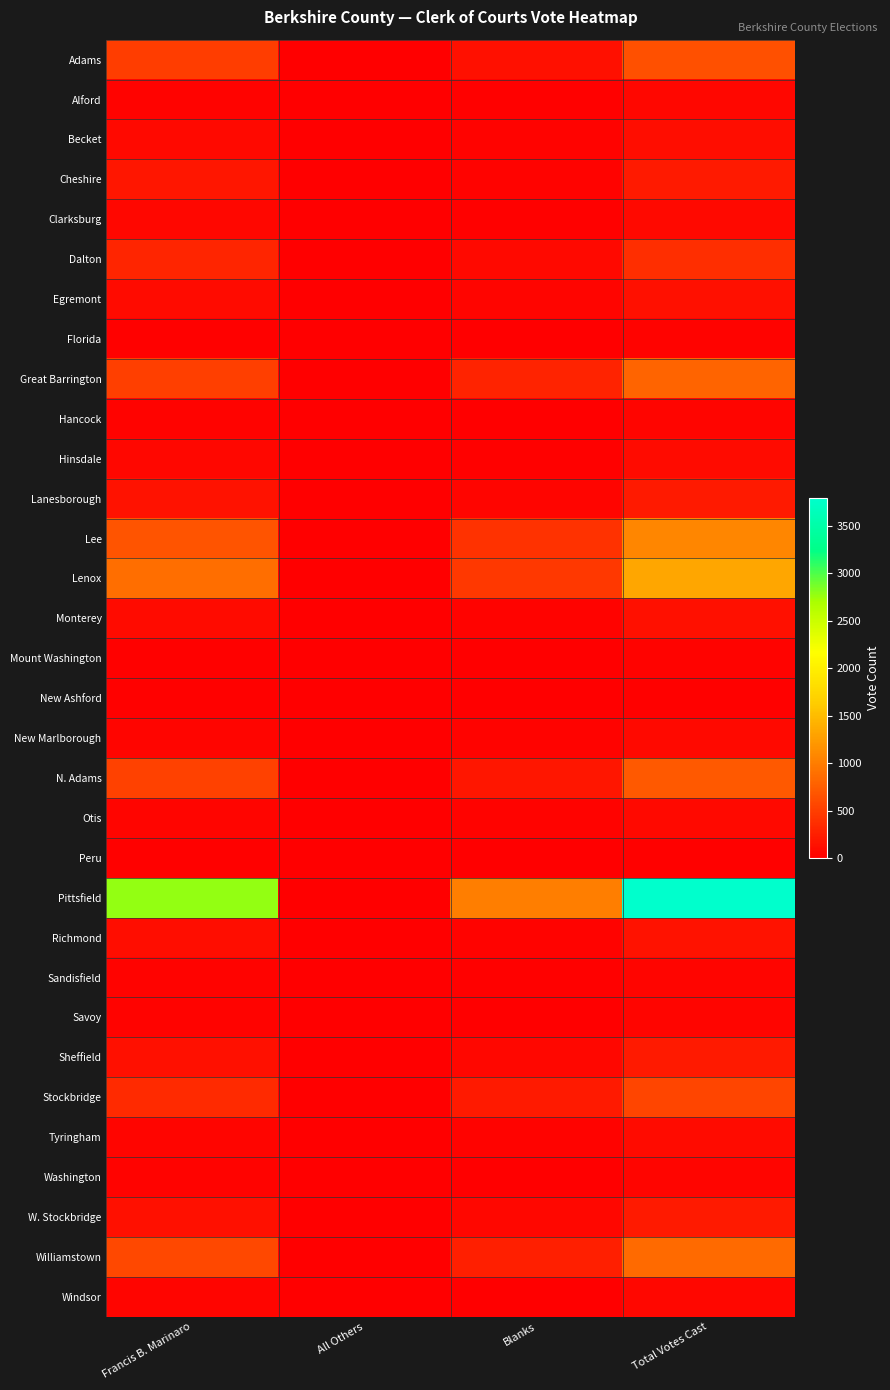

Which series changed the most between Blanks and Total Votes Cast?

Pittsfield